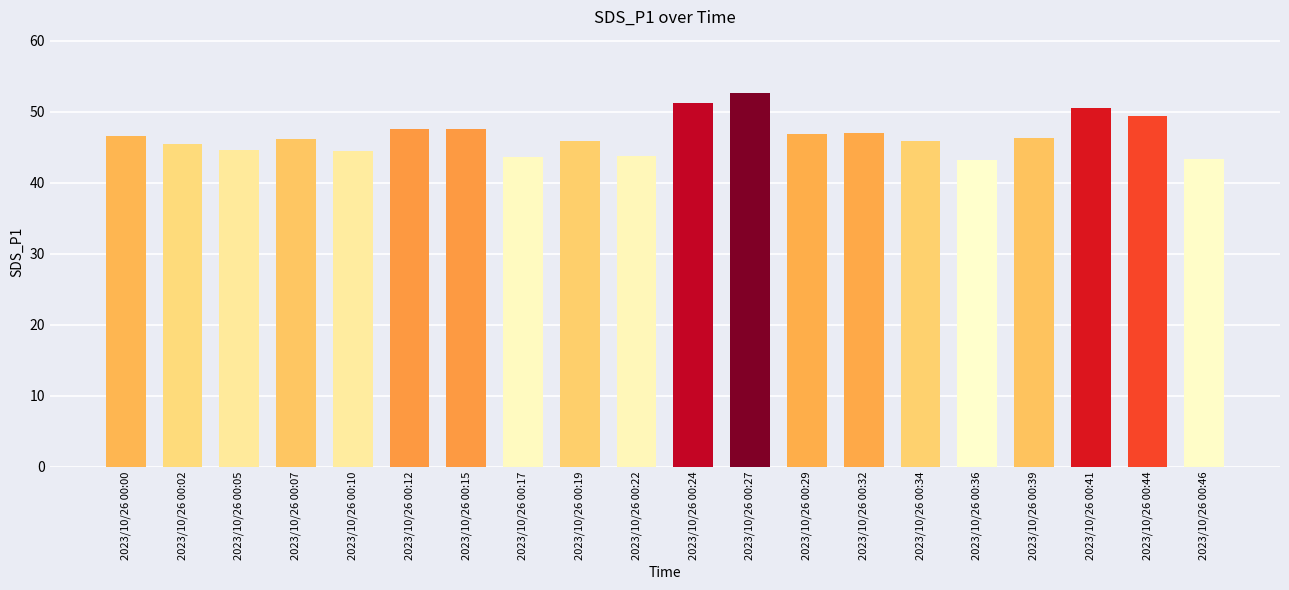

Is it true that the value at 2023/10/26 00:36 is 29.4?

False